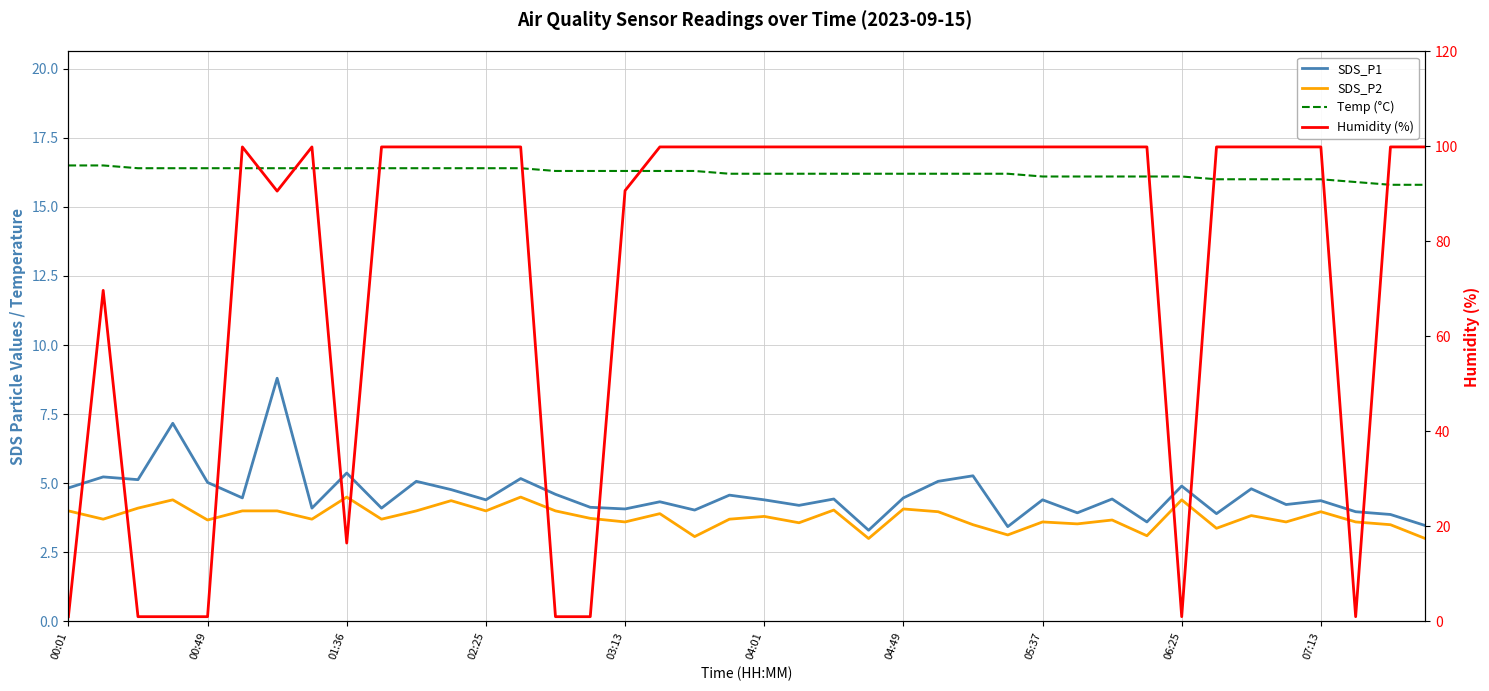

True or false: SDS_P2 and Temp (°C) cross at least once.

False